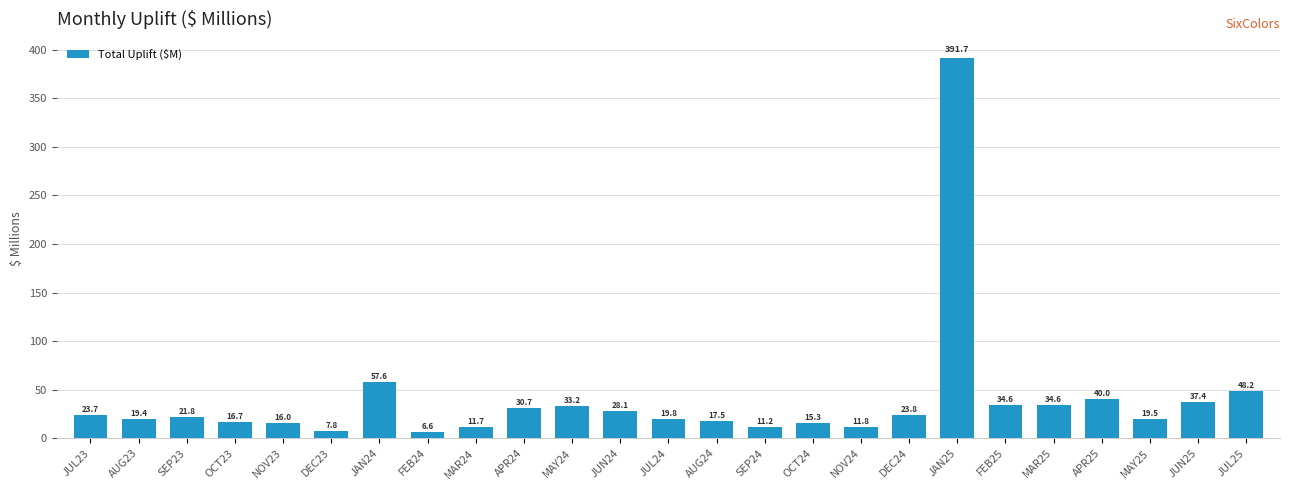

Are the bars grouped side by side (vs. stacked)?

No